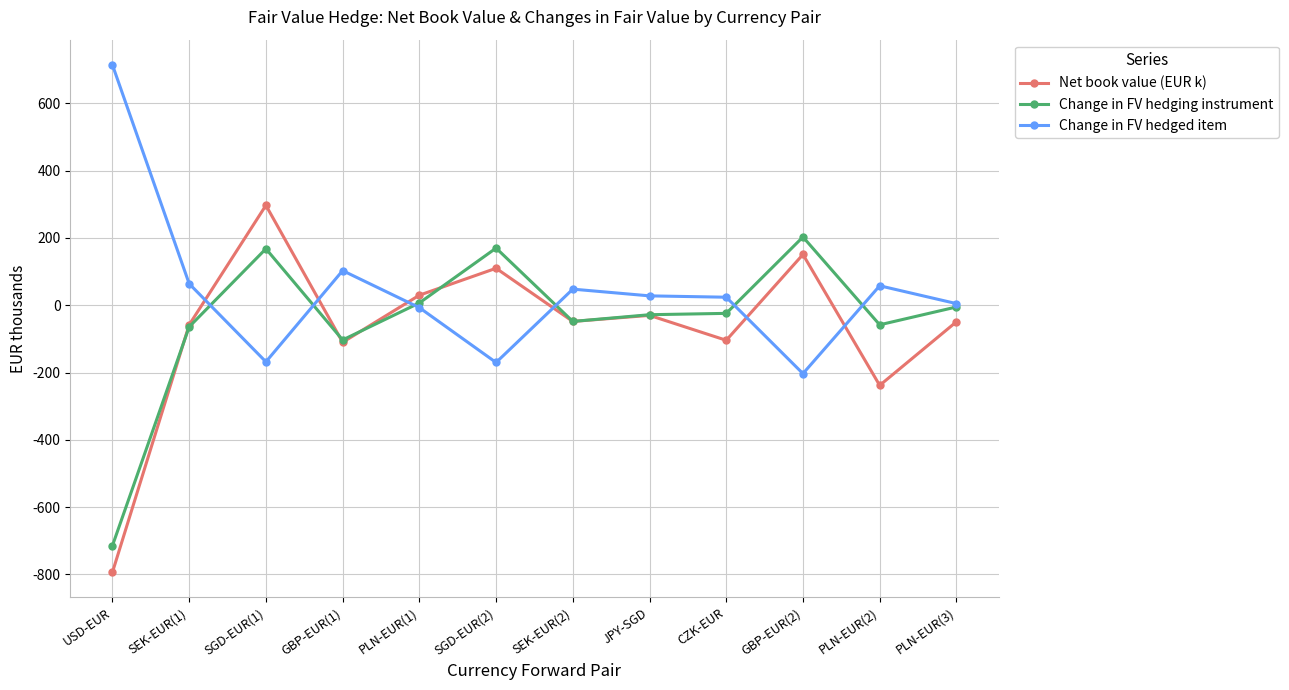

How many times do Change in FV hedged item and Net book value (EUR k) cross each other?

6